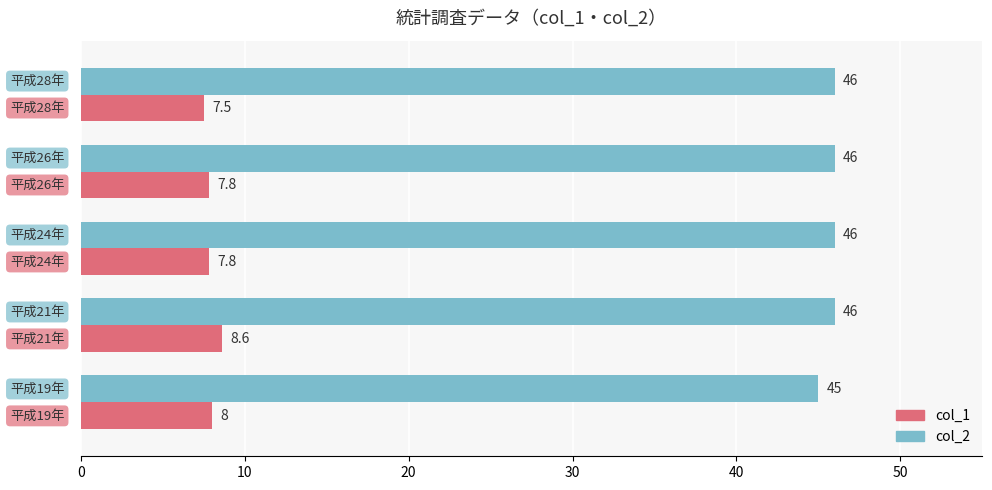

What are all the series names shown in the legend?

col_1, col_2